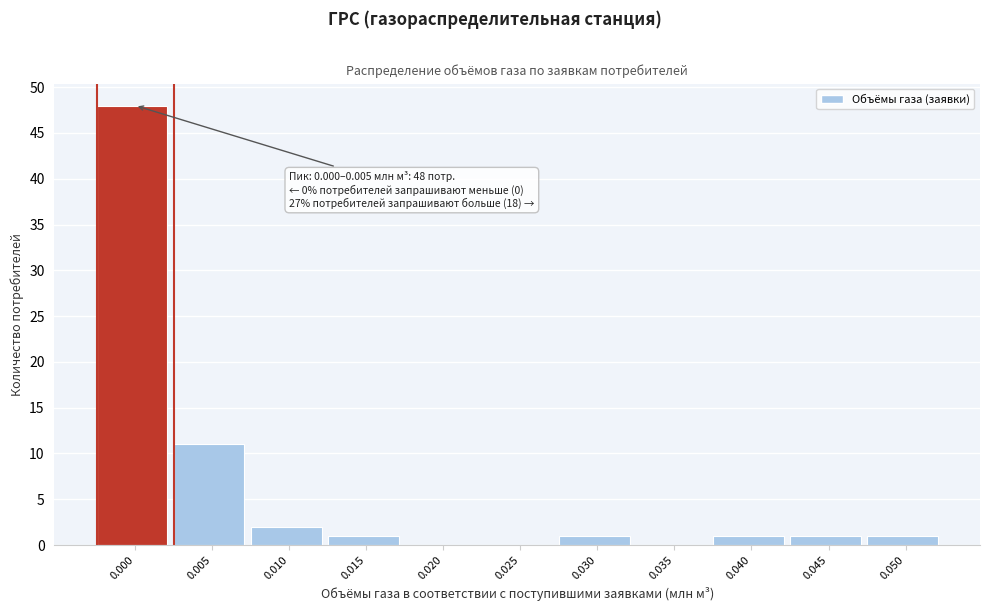

Reading right to left, what are all the values shown in this chart?

0.050=1	0.045=1	0.040=1	0.035=0	0.030=1	0.025=0	0.020=0	0.015=1	0.010=2	0.005=11	0.000=48